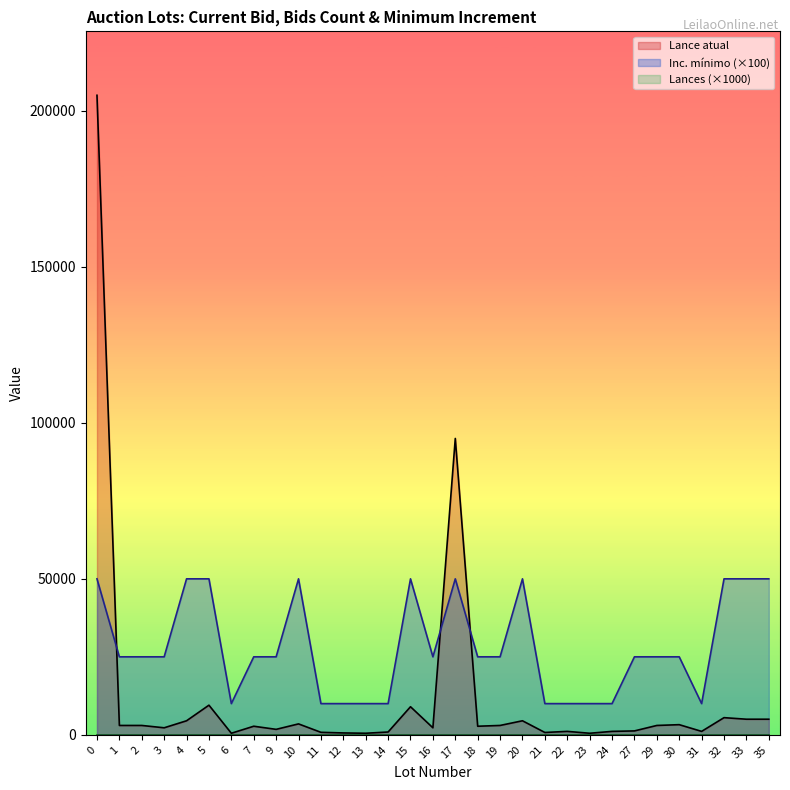

Count the number of categories in the chart.

31